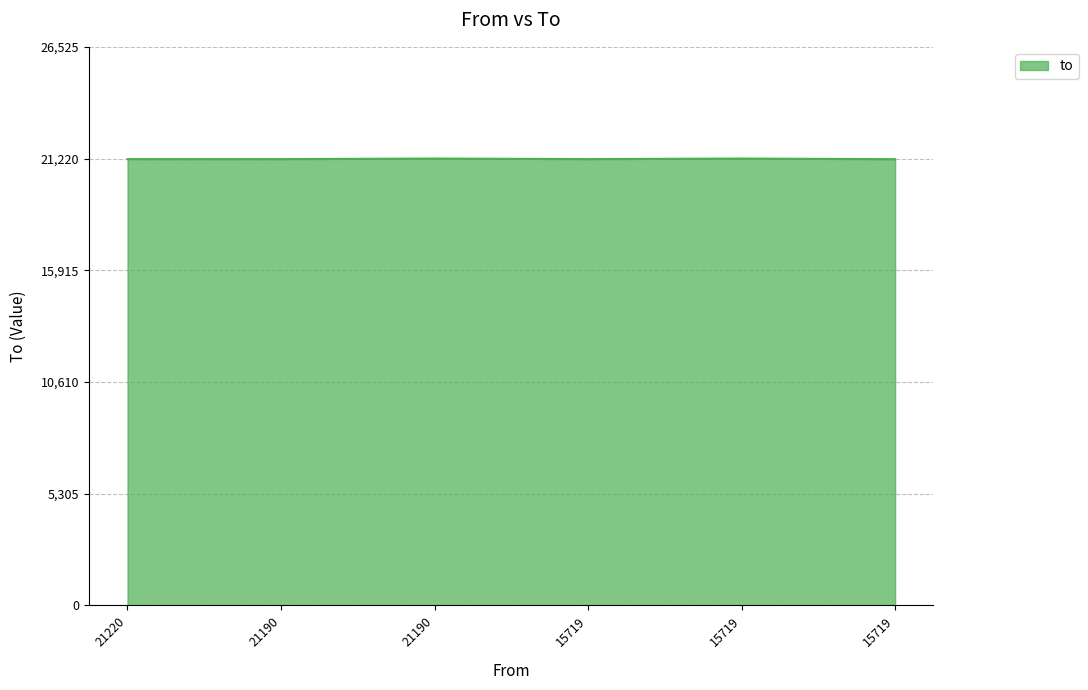

How many points are lower than both their immediate neighbors (excluding endpoints)?

1